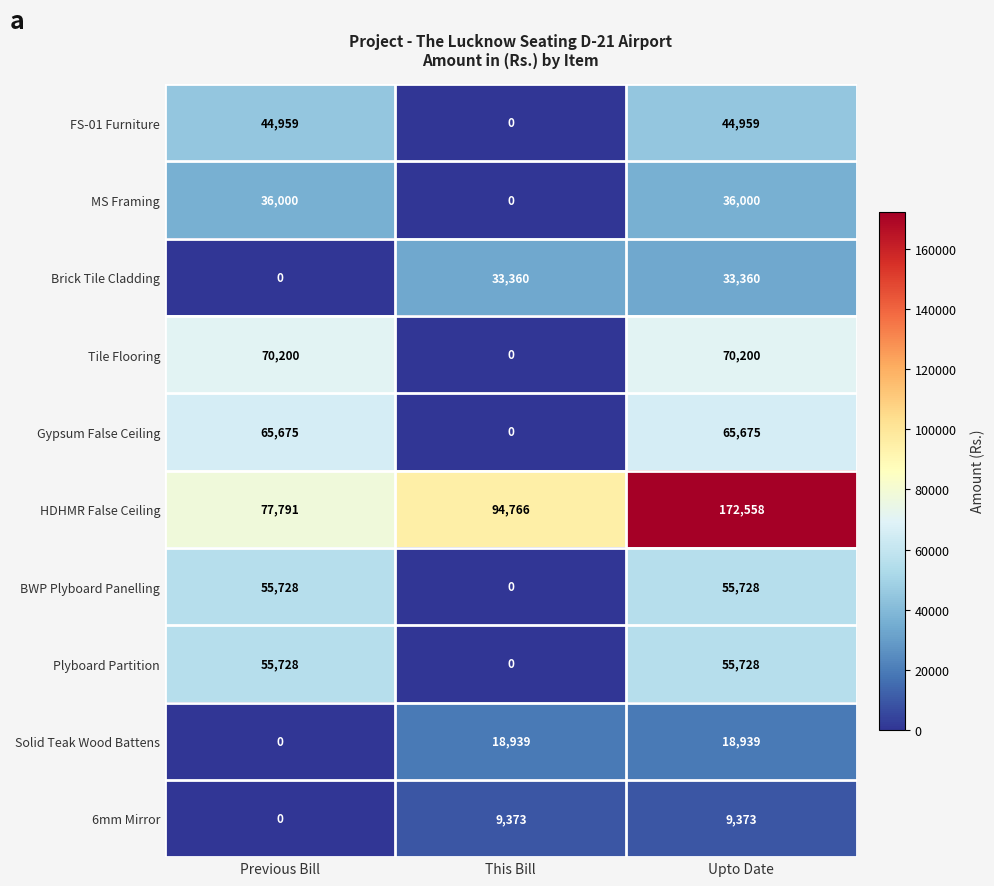

The value of Plyboard Partition at Previous Bill is 55728. True or false?

True